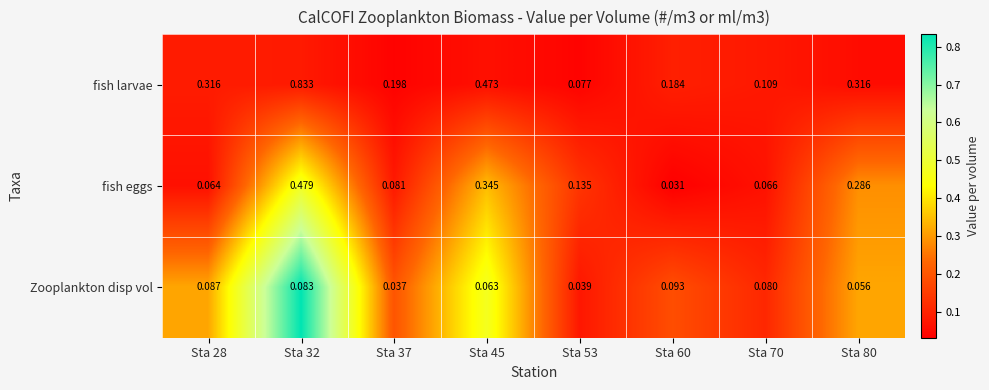

List the series in order of their overall mean, highest first.

fish larvae, fish eggs, Zooplankton disp vol